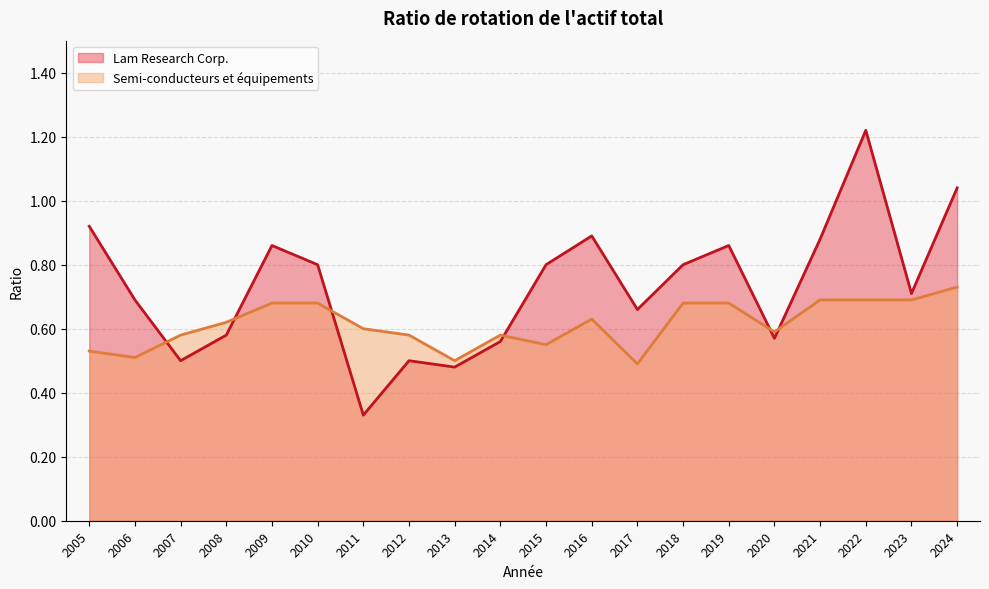

The Semi-conducteurs et équipements series shows 0.7 at 2023. True or false?

True